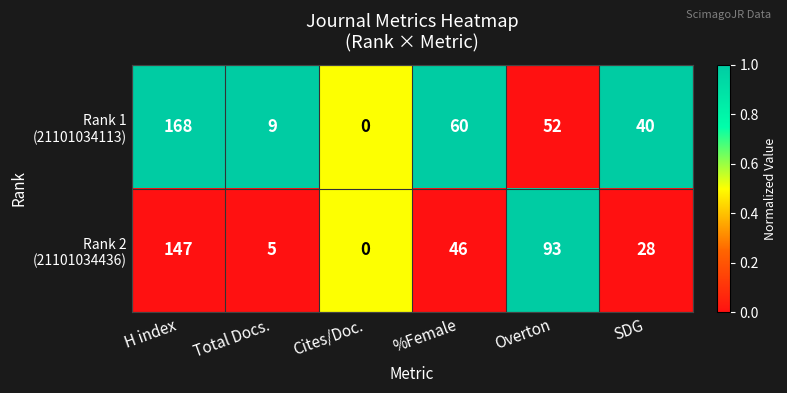

Which label corresponds to the largest value in the chart?

H index